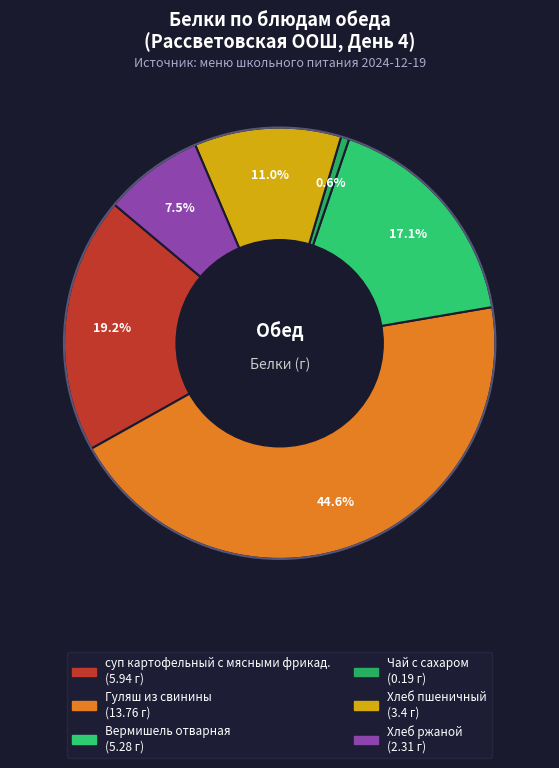

Rank the categories by value from lowest to highest.

Чай с сахаром, Хлеб ржаной, Хлеб пшеничный, Вермишель отварная, суп картофельный с мясными фрикад., Гуляш из свинины